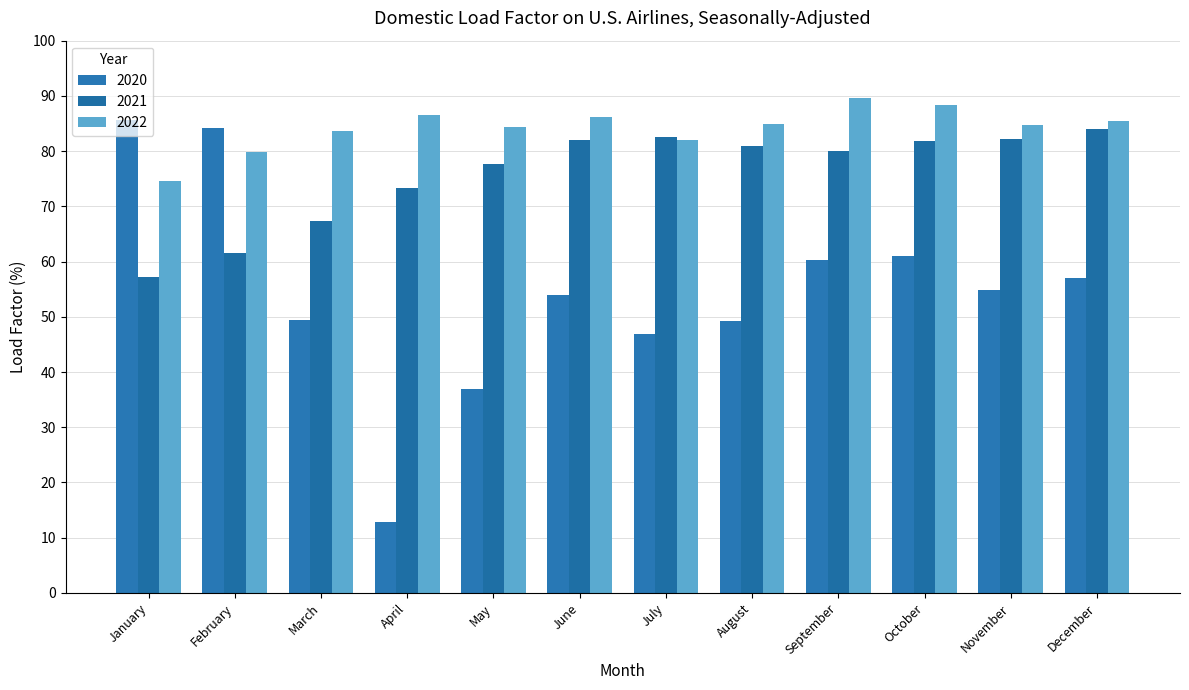

Which series has the largest total across all categories?

2022